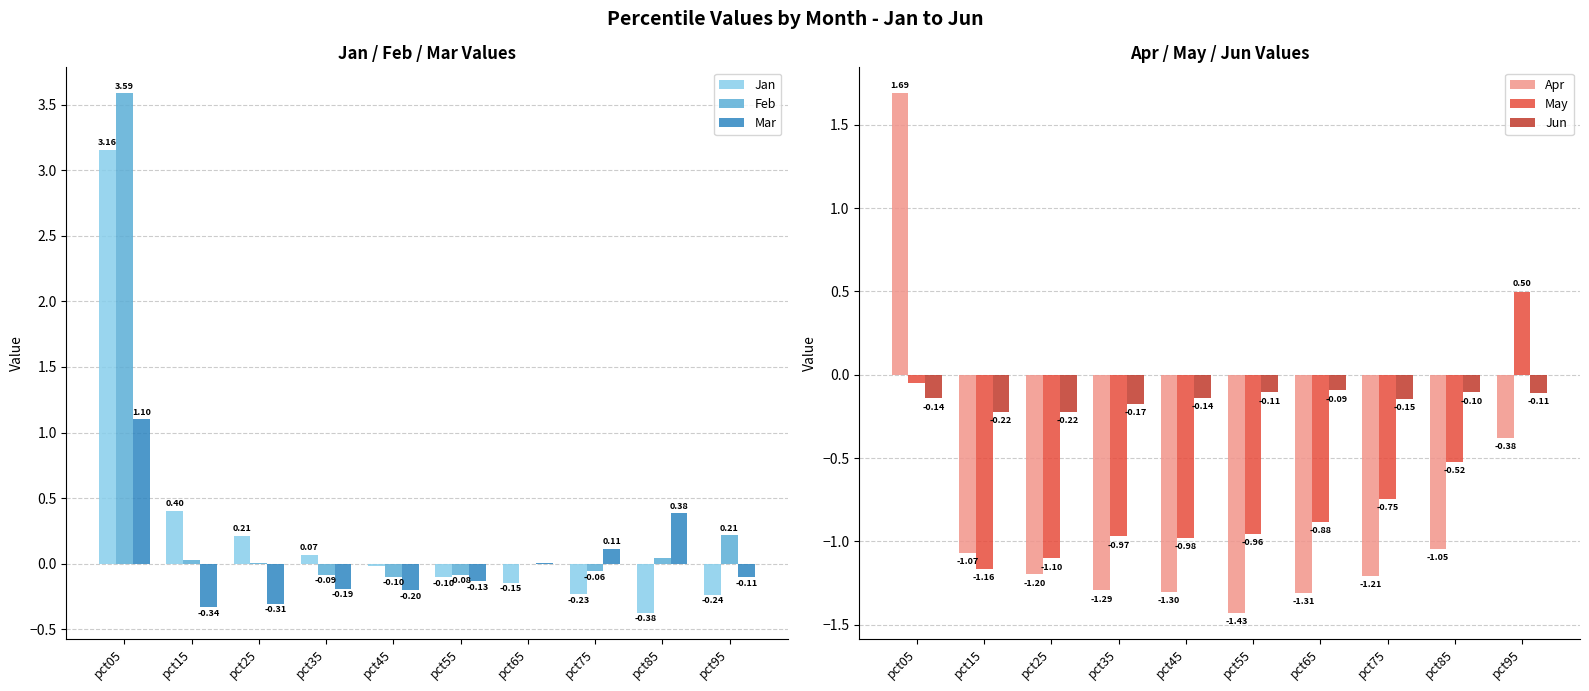

Which label corresponds to the smallest value in the chart?

pct55